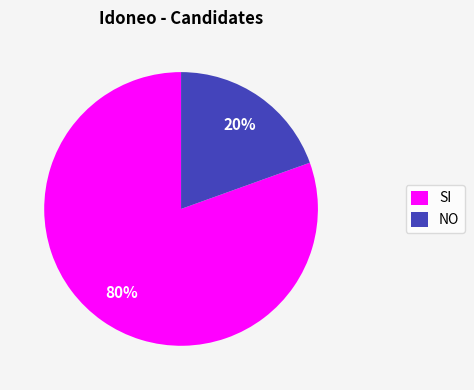

What is the largest slice in the pie chart?

SI